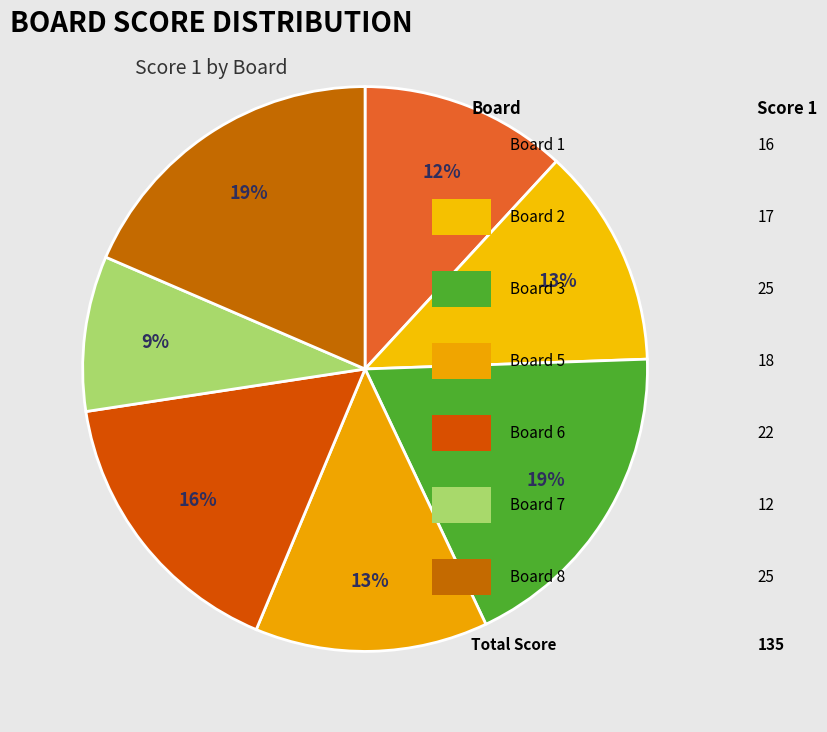

Count the number of slices in the pie.

7